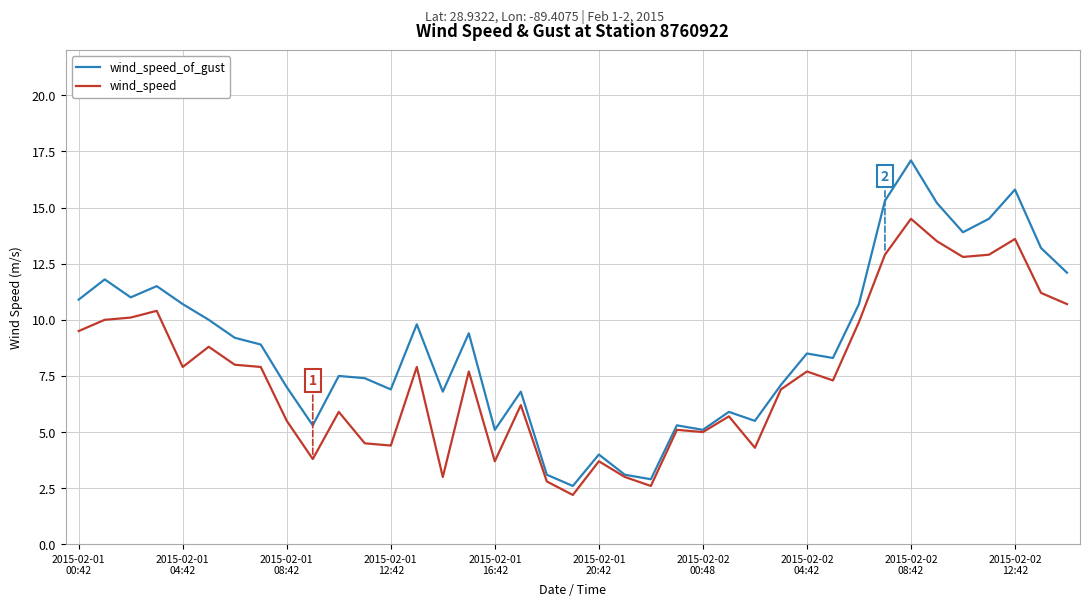

Rank the series by their maximum value, from lowest to highest.

wind_speed, wind_speed_of_gust